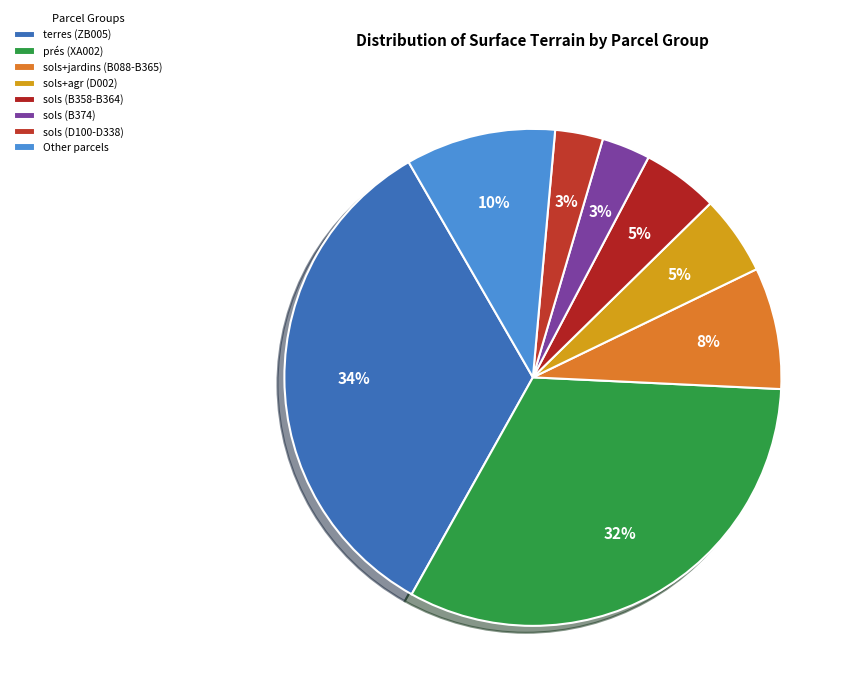

How many slices are in this pie chart?

8